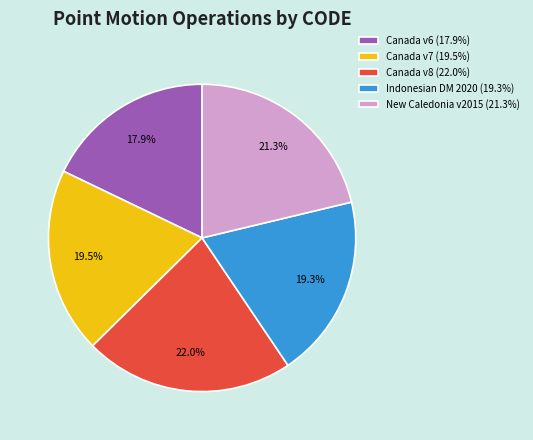

Between Canada v6 (17.9%) and Indonesian DM 2020 (19.3%), which is larger?

Indonesian DM 2020 (19.3%)